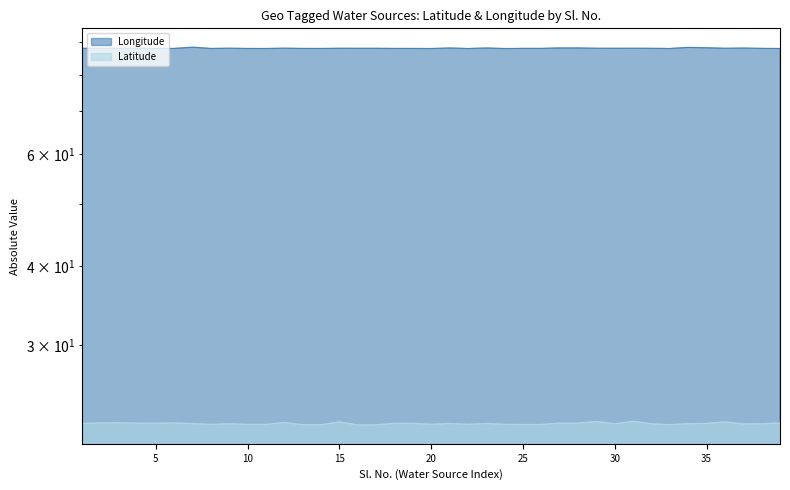

True or false: Latitude and Longitude cross at least once.

False